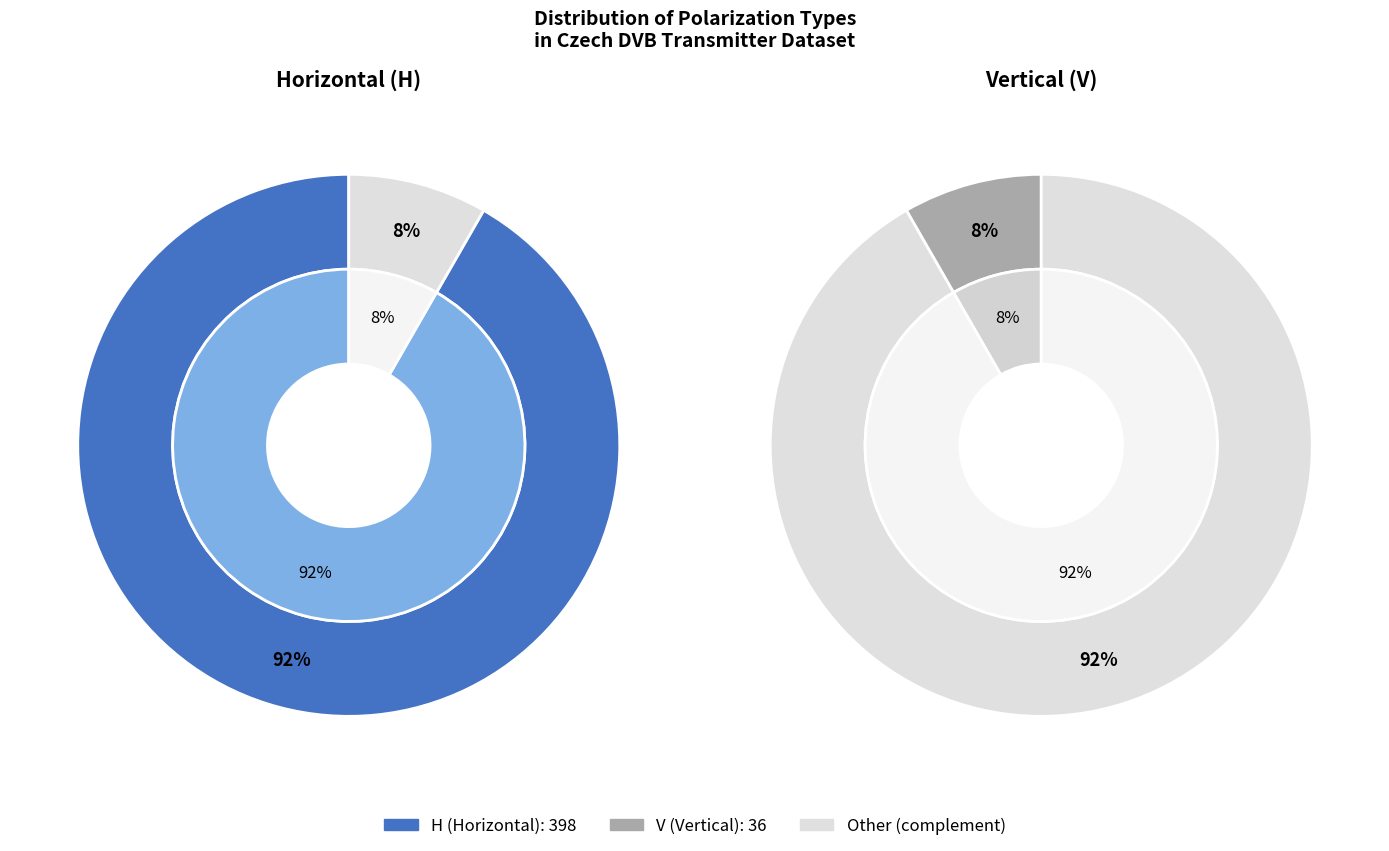

Which slice is the smallest?

V